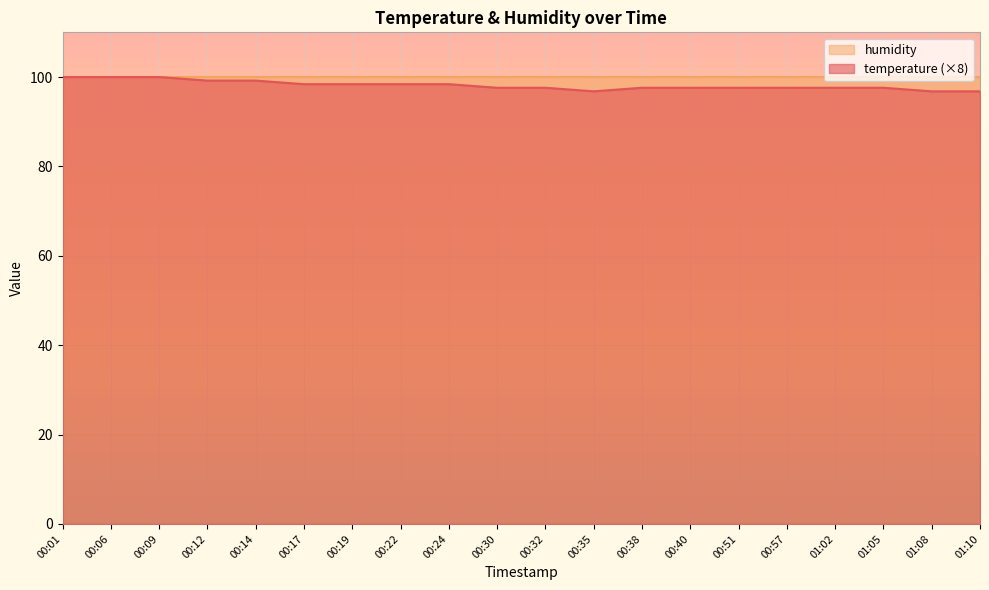

How many lines are shown in the chart?

2